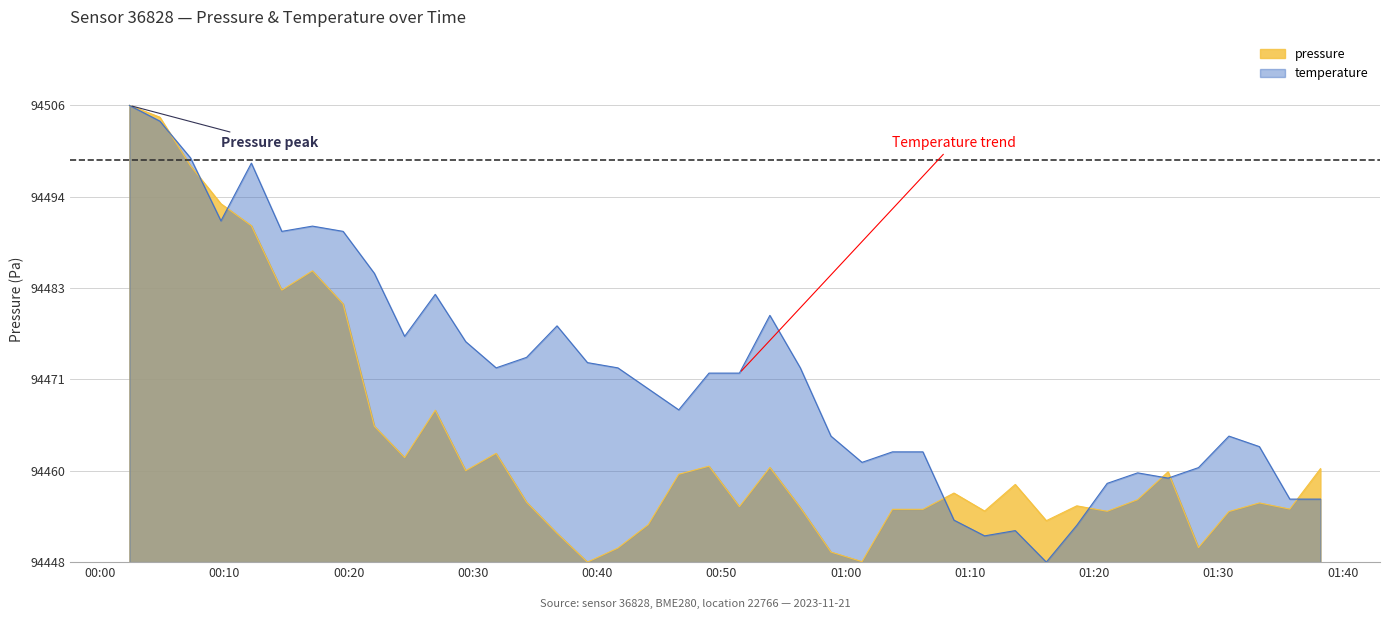

How many values in temperature are above zero?

39